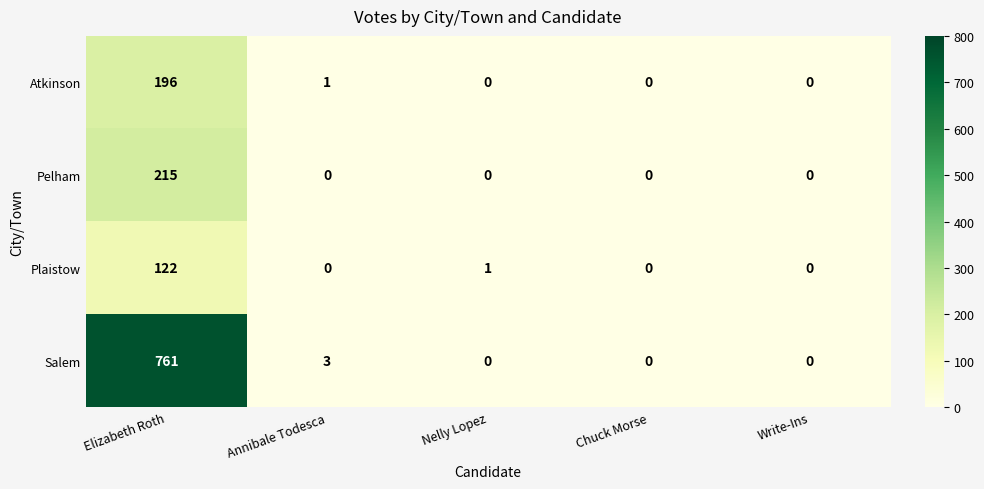

Which series changed the most between Elizabeth Roth and Nelly Lopez?

Salem